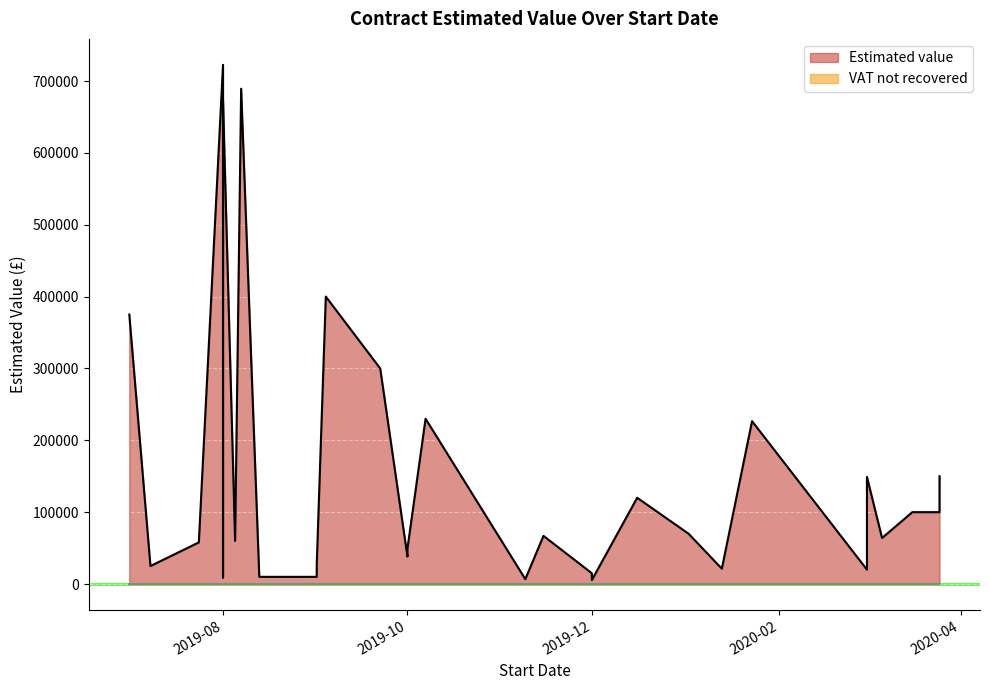

What is the maximum value shown in the chart?

722500.0